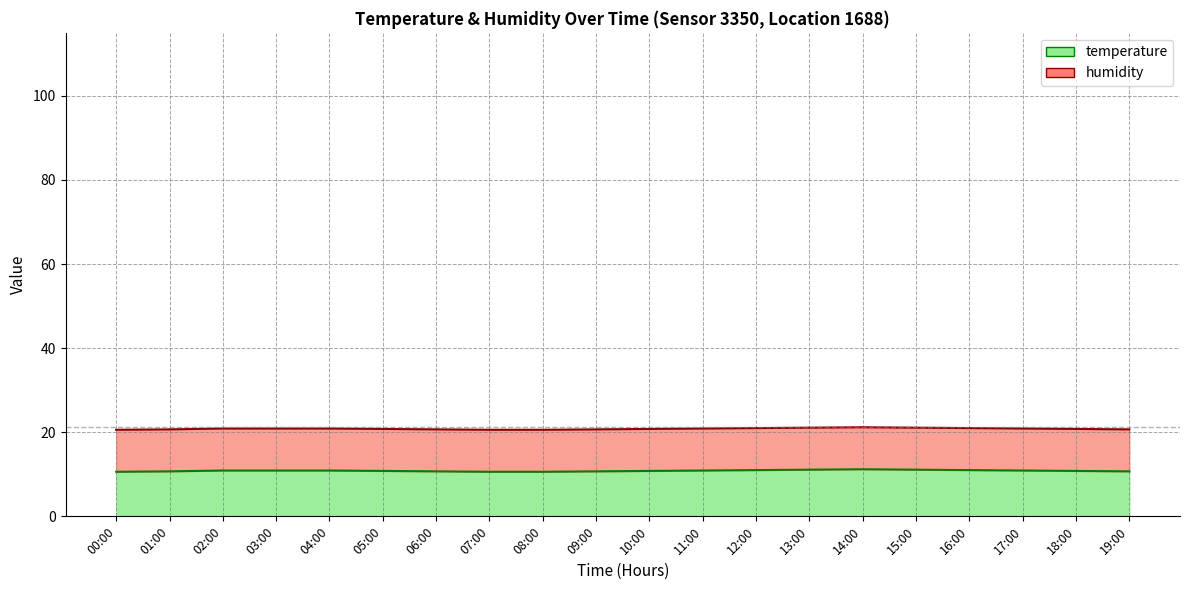

Reading left to right, transcribe all the data shown in this chart.

20.6	20.7	20.9	20.9	20.9	20.8	20.7	20.6	20.6	20.7	20.8	20.9	21.0	21.1	21.2	21.1	21.0	20.9	20.8	20.7